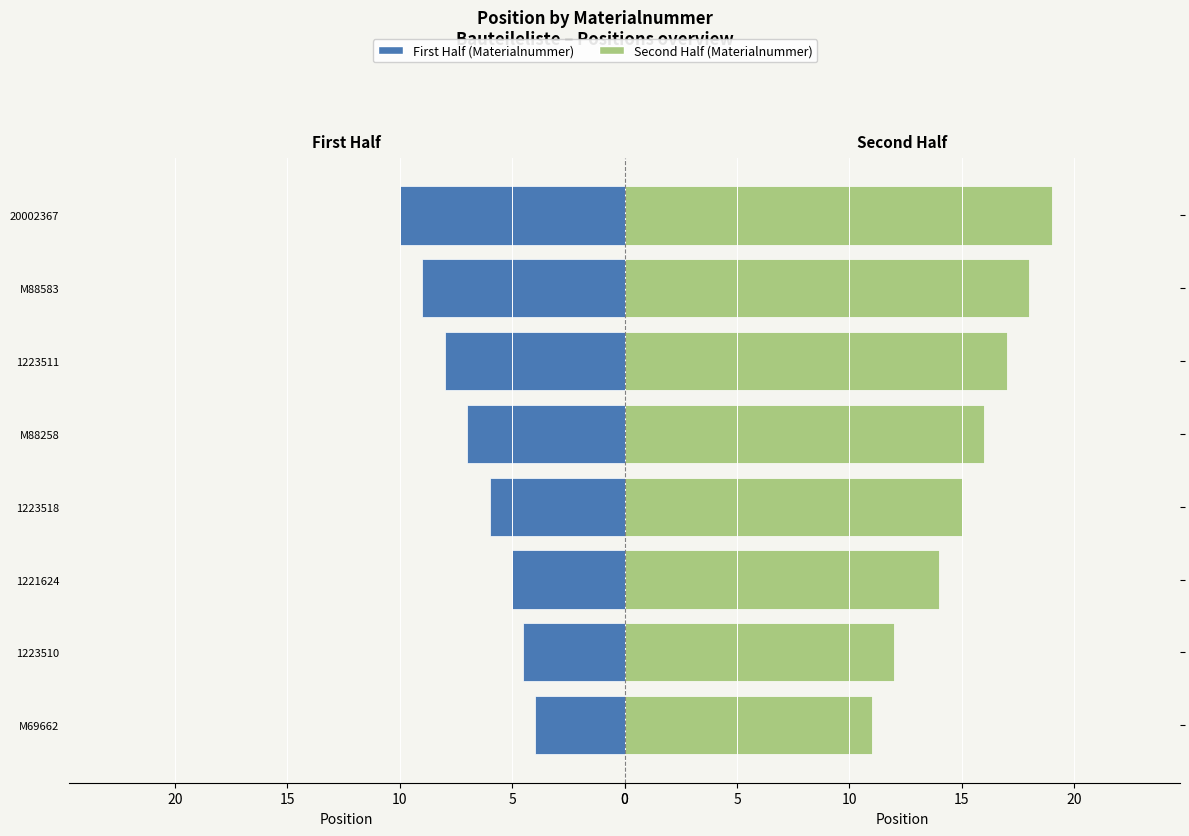

What is the average value of the Second Half (Pos.) series?

15.2